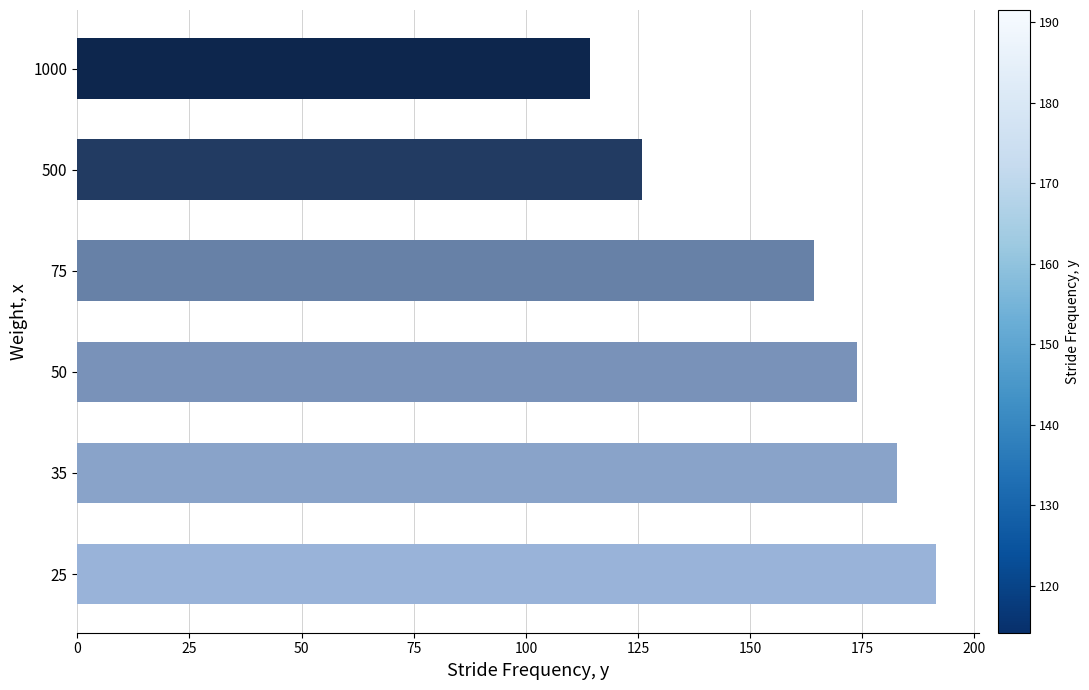

What is the change in value from 75 to 500?

-38.3